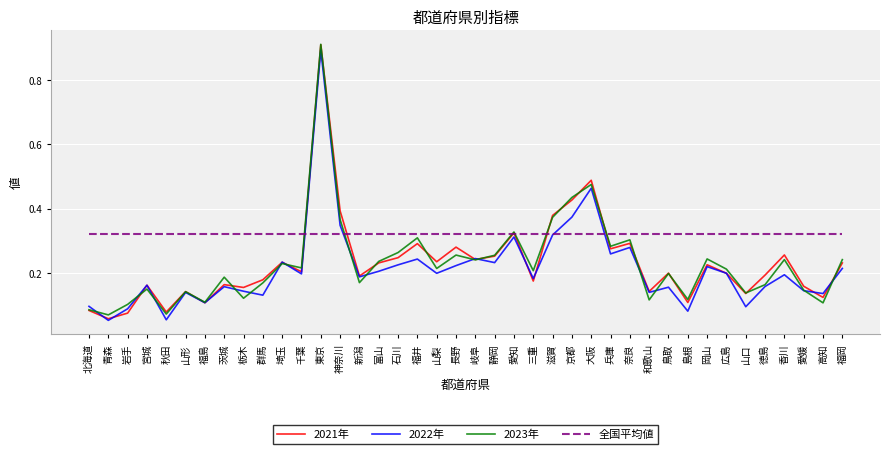

Is this an area chart (filled region under the line)?

No